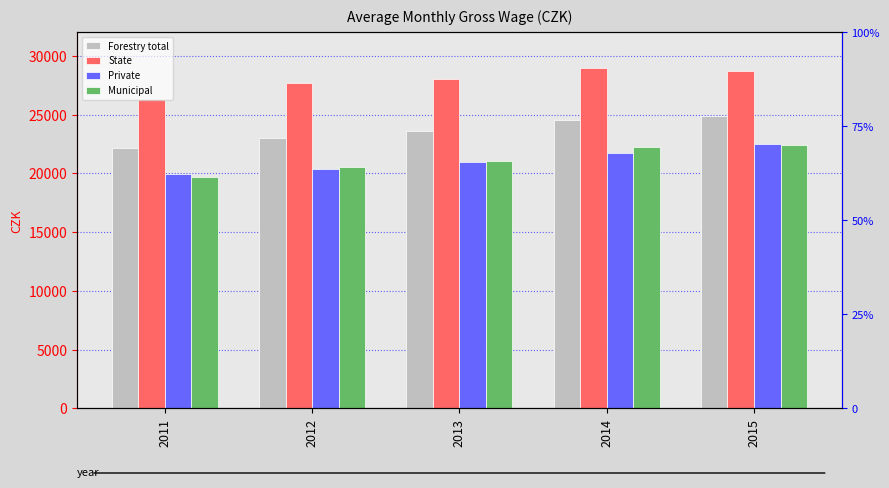

What is the difference between the Private values at 2013 and 2011?

992